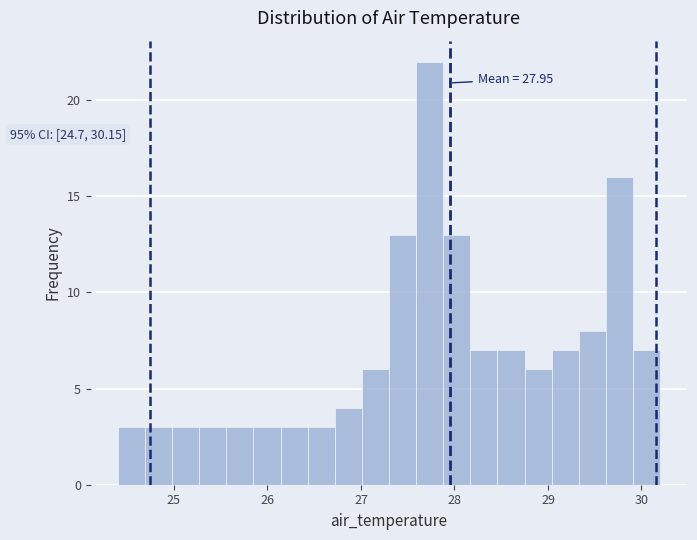

Read against the x-axis, roughly where is the centre of the tallest bar?

27.7